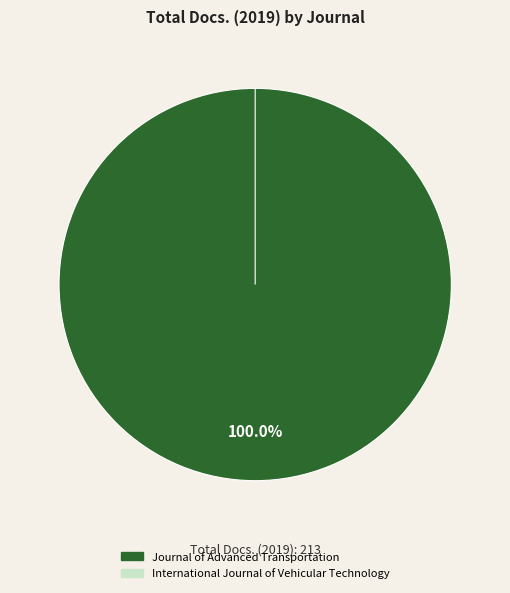

Rank the categories by value from highest to lowest.

Journal of Advanced Transportation, International Journal of Vehicular Technology